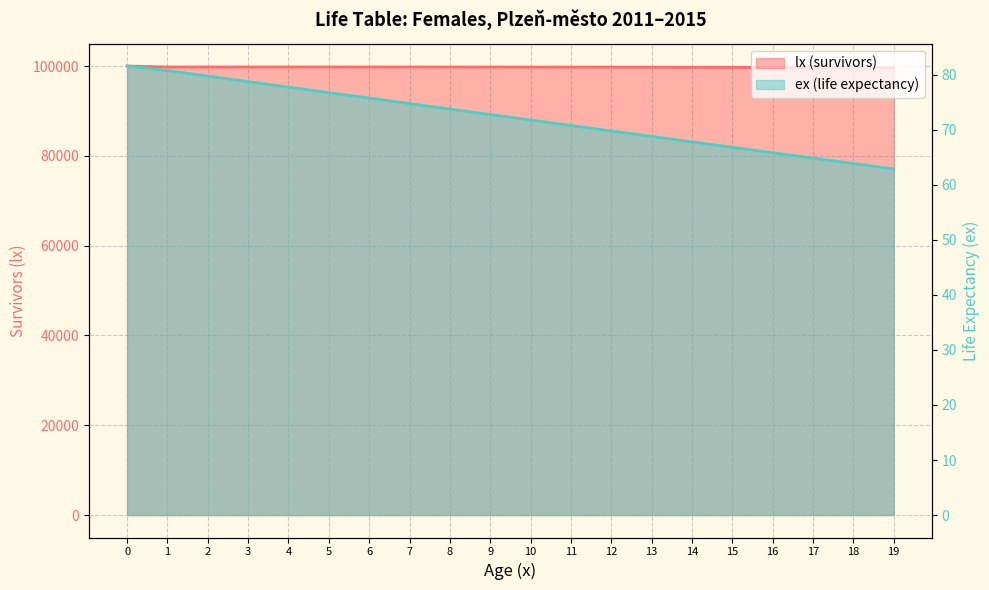

What is the total value across all series at 3?

99866.6